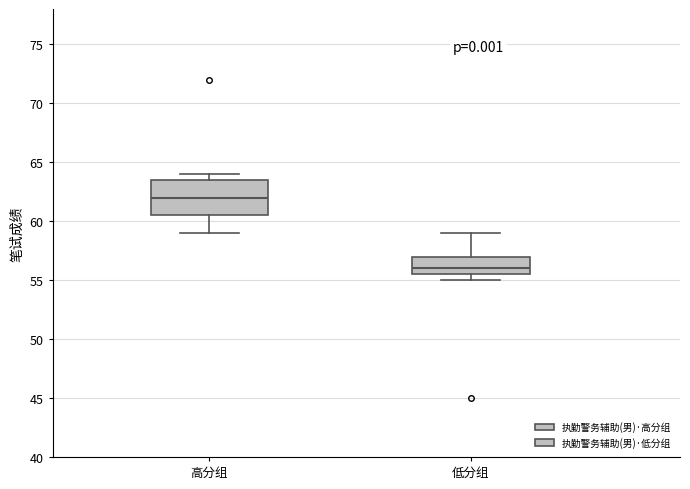

Reading left to right, read every box against the y-axis: the position of its median line, the range the box covers, and the ends of its whiskers. The values are not printed on the chart, so give them approximately, as read against the axis.

高分组: median 62.0, box 60.5 to 63.5, whiskers 59.0 to 64.0
低分组: median 56.0, box 55.5 to 57.0, whiskers 55.0 to 59.0